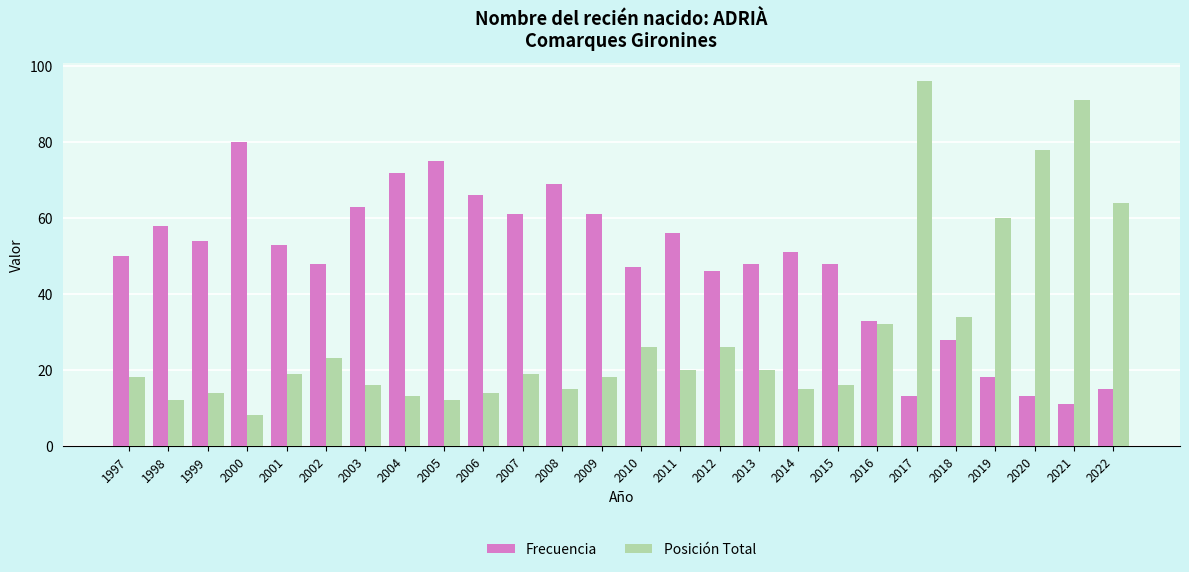

What is the difference between the Frecuencia values at 2018 and 2019?

10